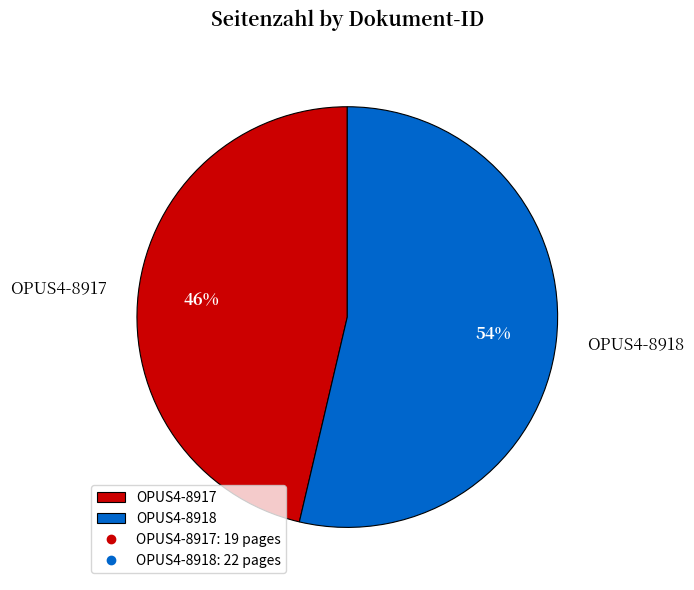

Is it true that OPUS4-8918 is 65% of the pie?

False